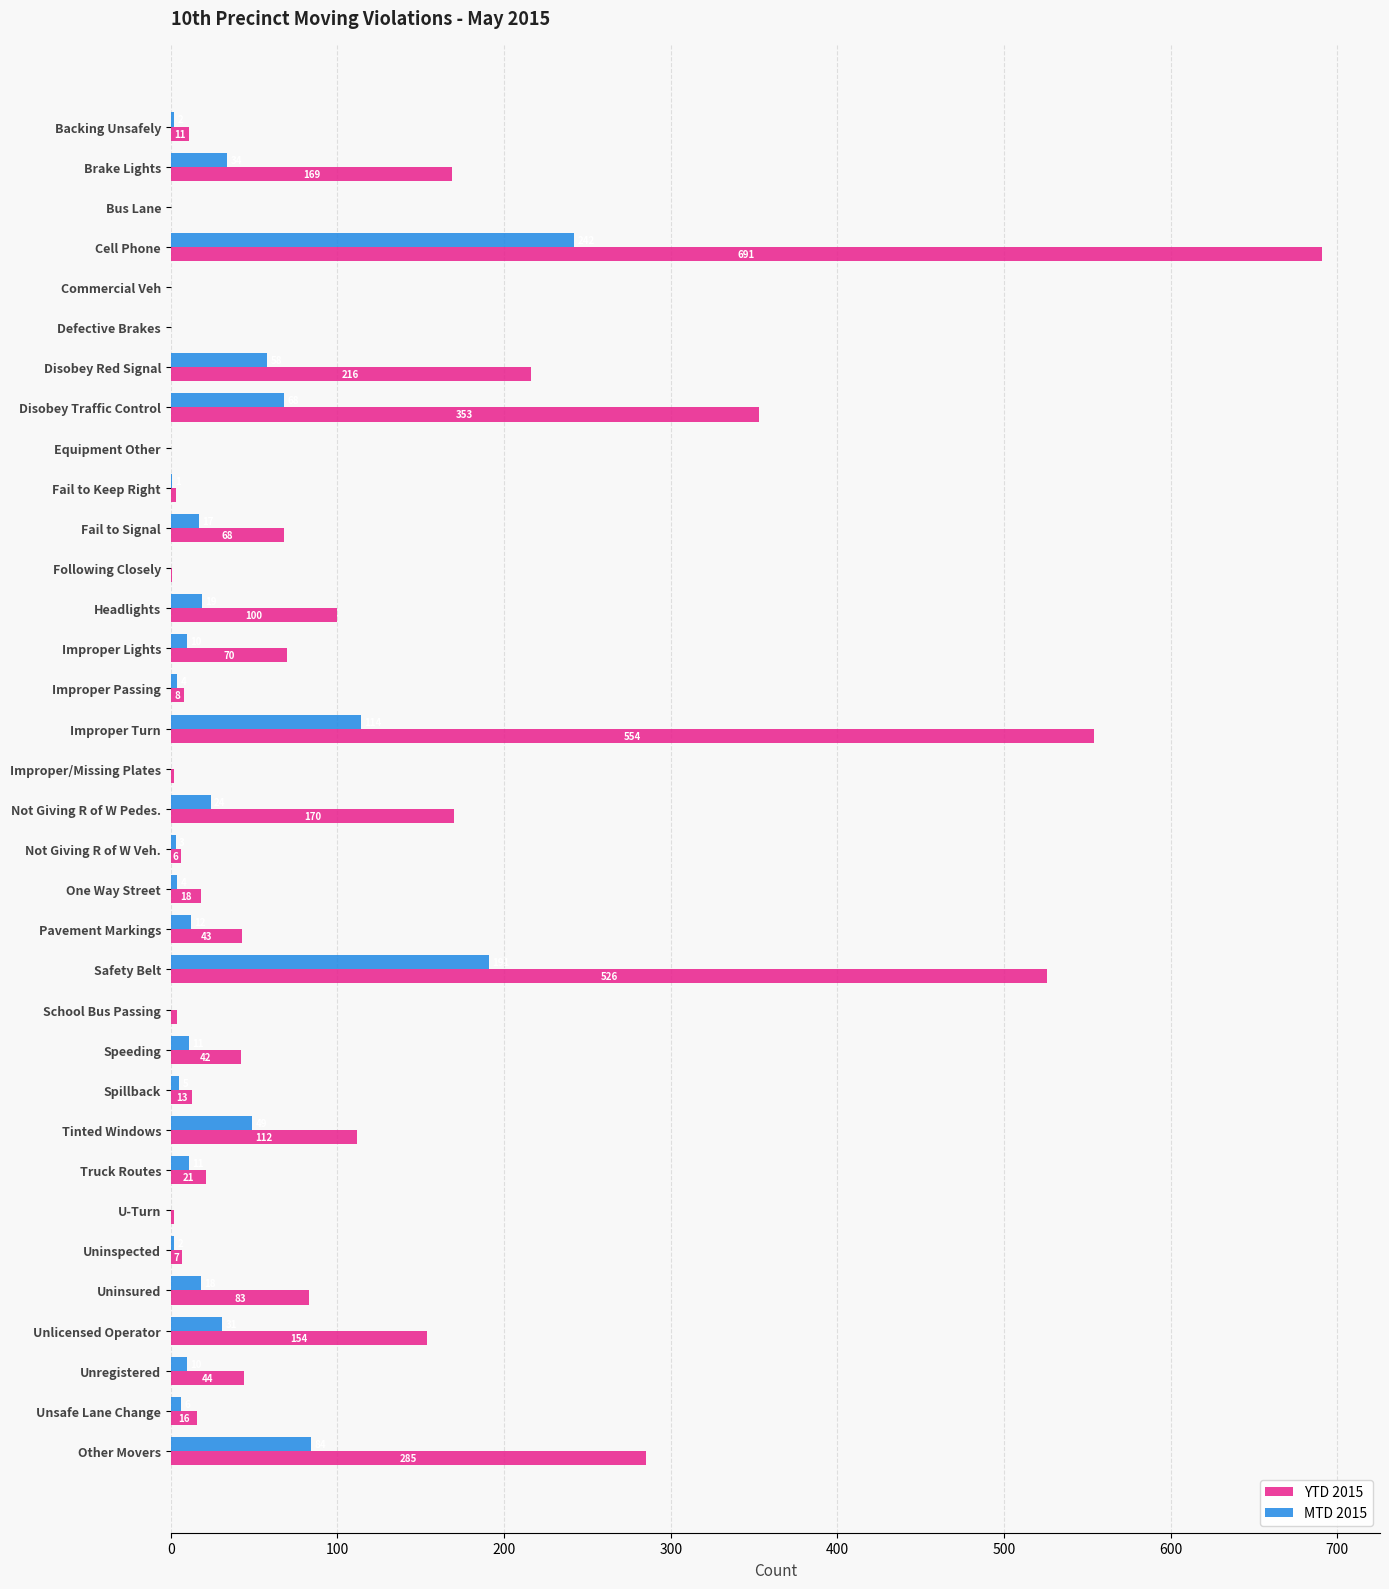

Which label corresponds to the largest value in the chart?

Cell Phone